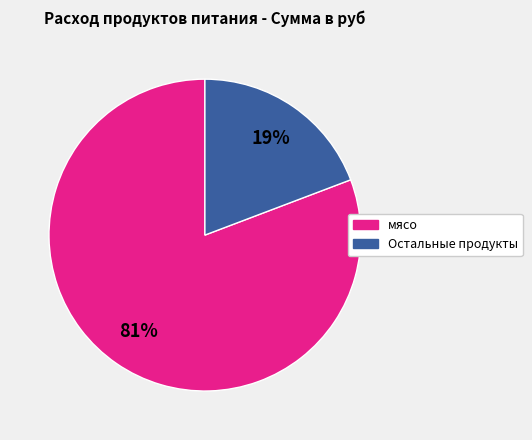

To the nearest percent, what is the difference between the largest and smallest slice percentages?

62%